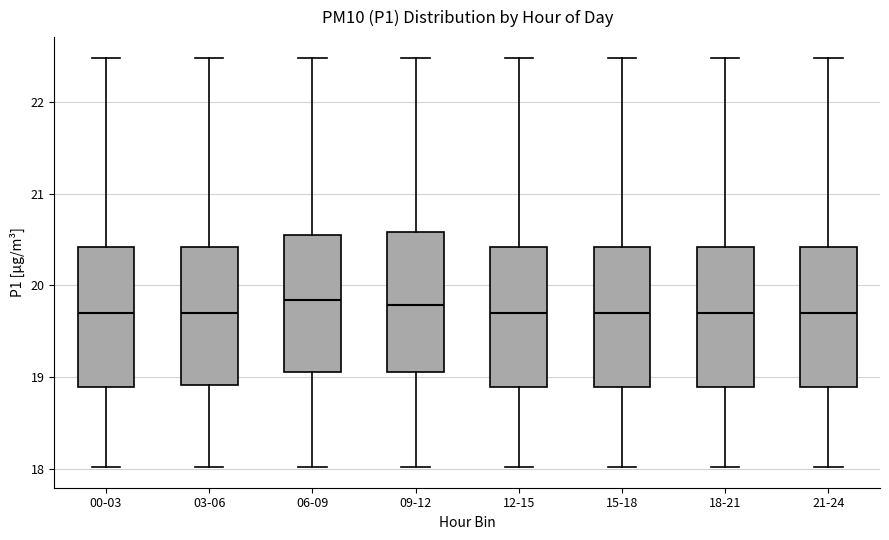

Where is the upper edge of the box for 18-21 on the y-axis? The values are not printed on the chart, so give them approximately, as read against the axis.

20.4